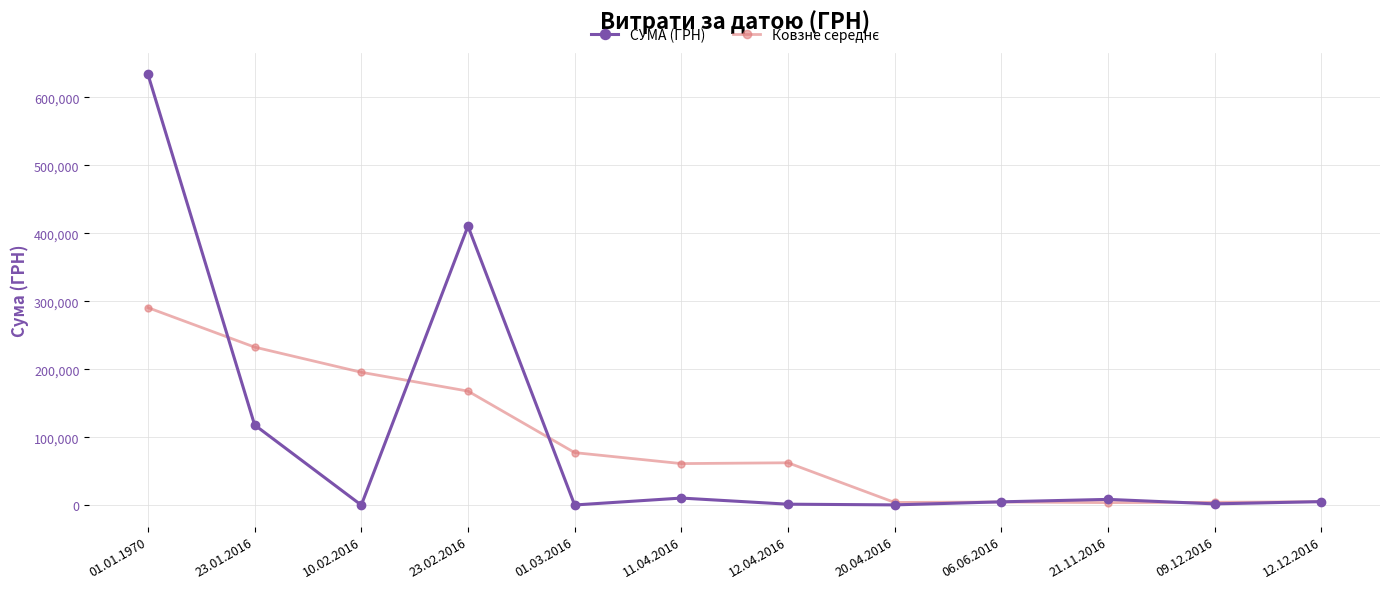

At which category does СУМА (ГРН) reach its first local peak?

23.02.2016